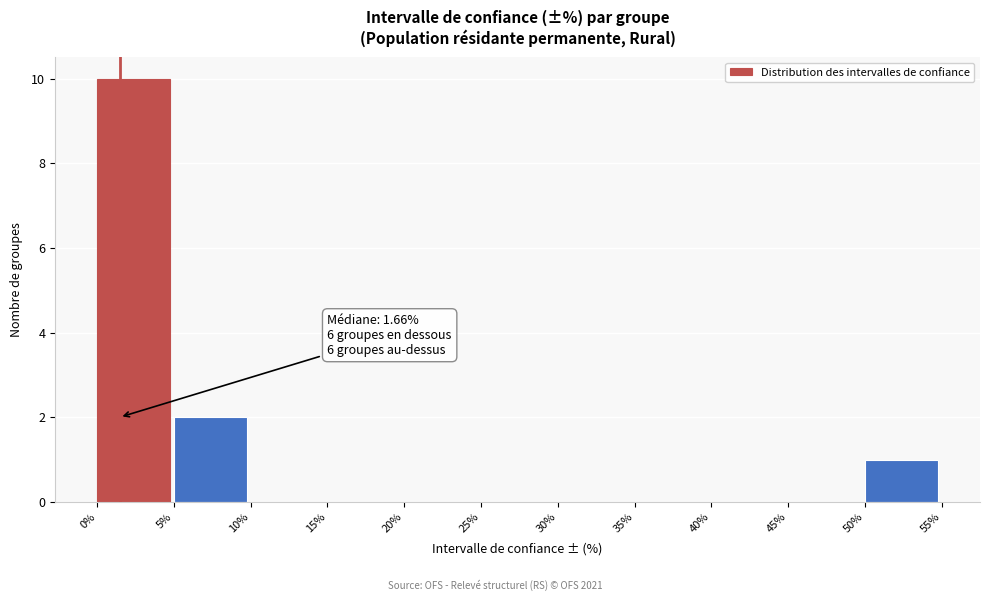

Over which range of the x-axis is the bar tallest?

0% to 5%